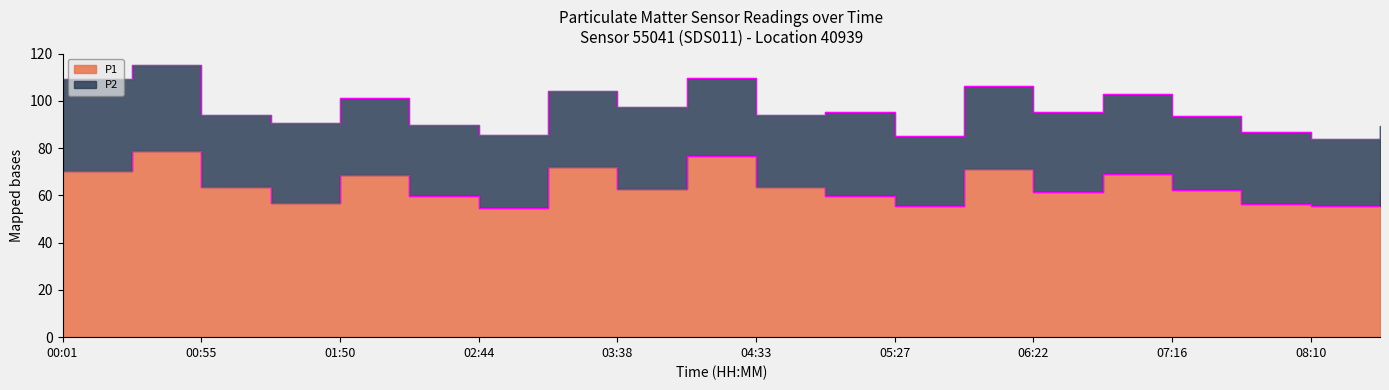

What is the minimum value shown in the chart?

54.6